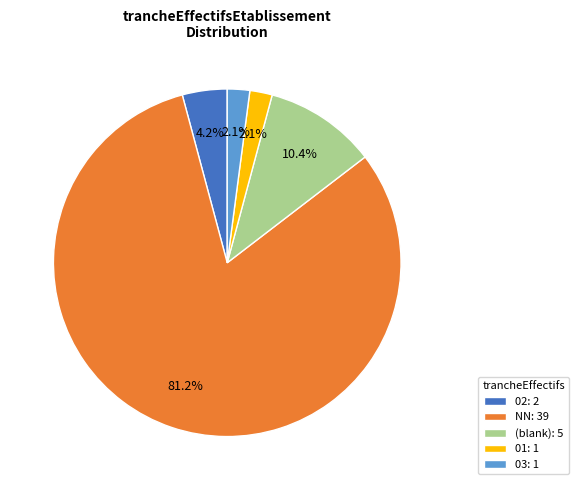

How many segments does this pie chart have?

5